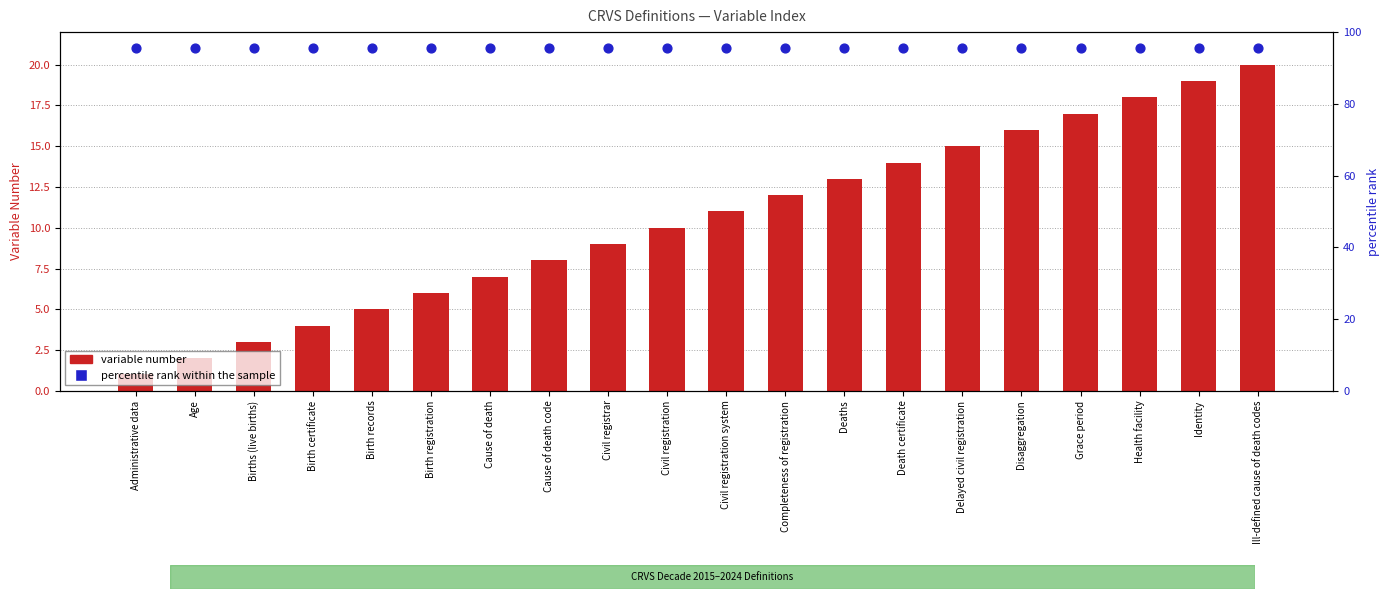

Which series contains the lowest Y value?

variable number